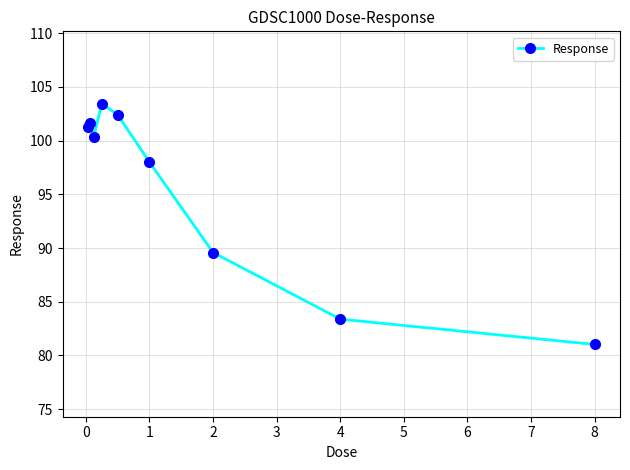

What is the value of the 7th point from the left?

89.6